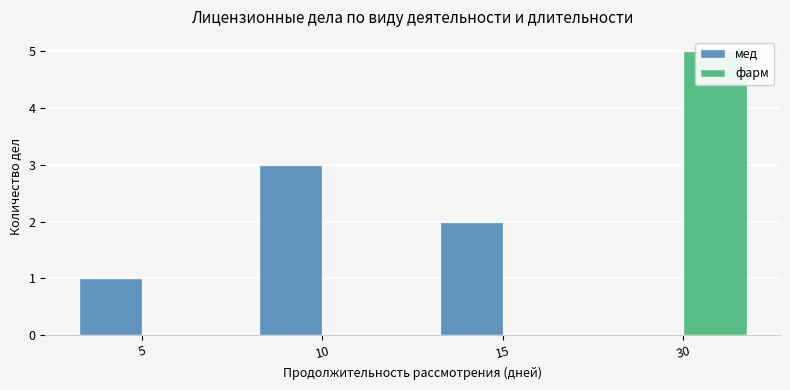

Reading left to right, what are all the values shown in this chart?

мед: 5=1	10=3	15=2	30=0
фарм: 5=0	10=0	15=0	30=5